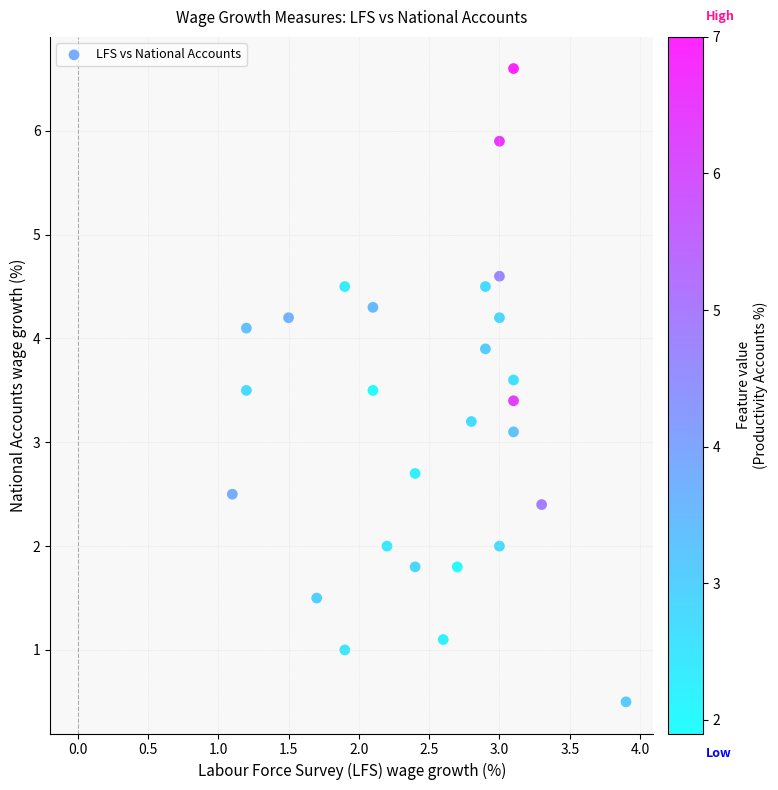

What Y value in the scatter plot is closest to 3?

3.1